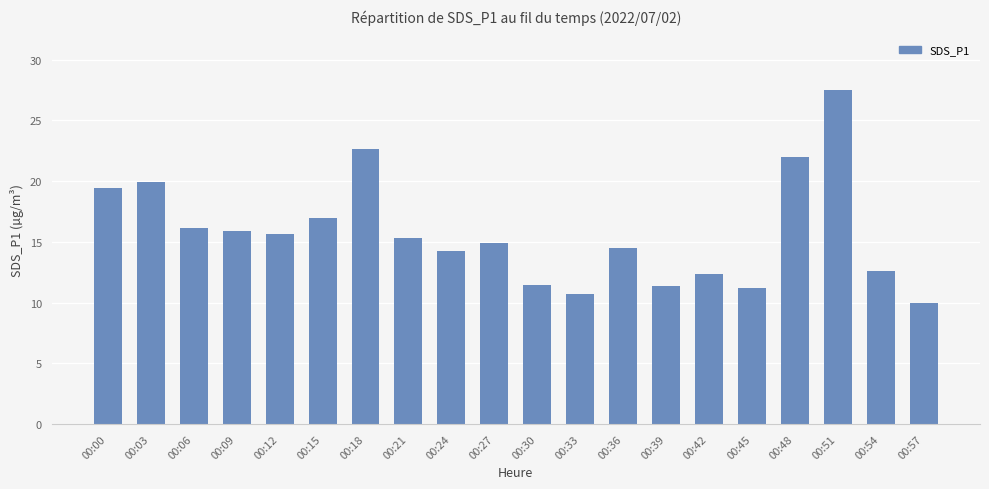

What is the change in value from 00:00 to 00:06?

-3.3